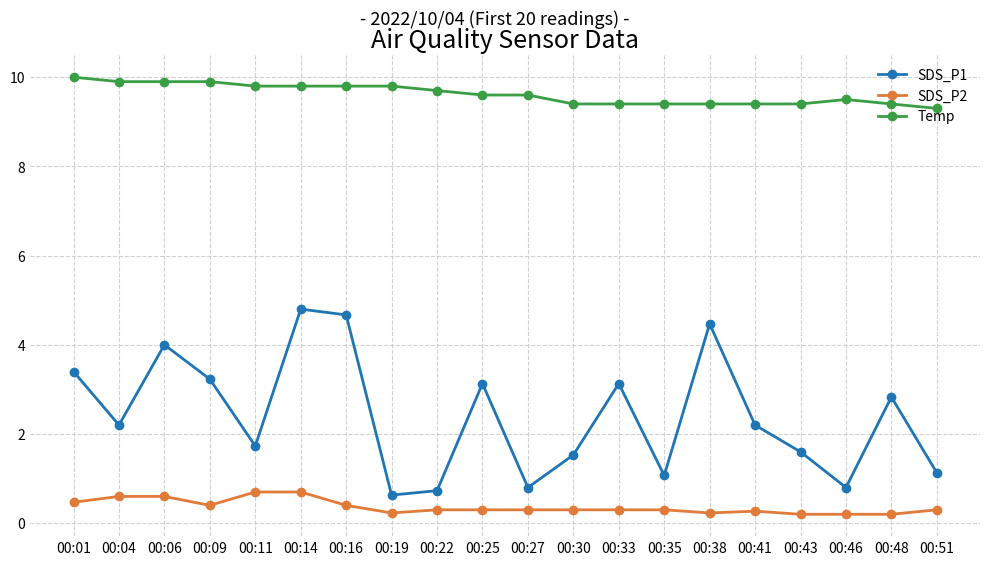

Rank the series by their average value, from lowest to highest.

SDS_P2, SDS_P1, Temp